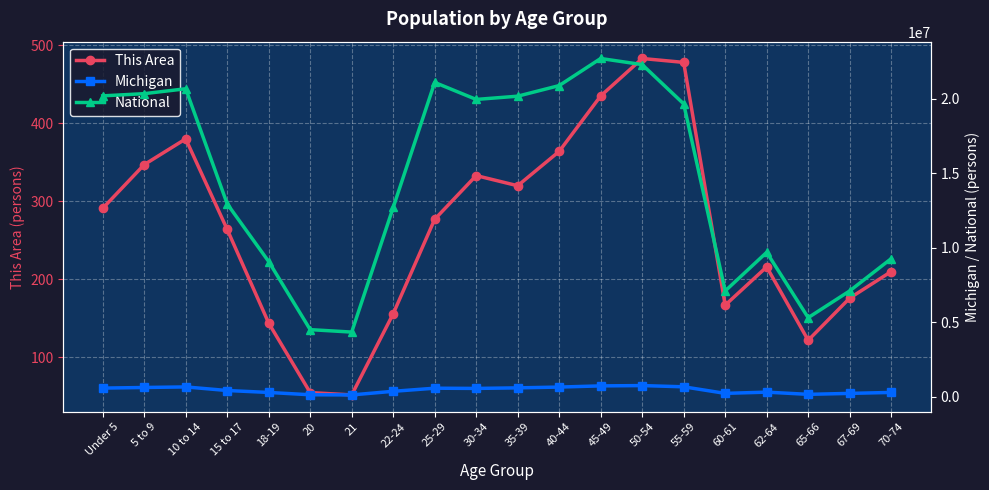

True or false: National and Michigan intersect in this chart.

False